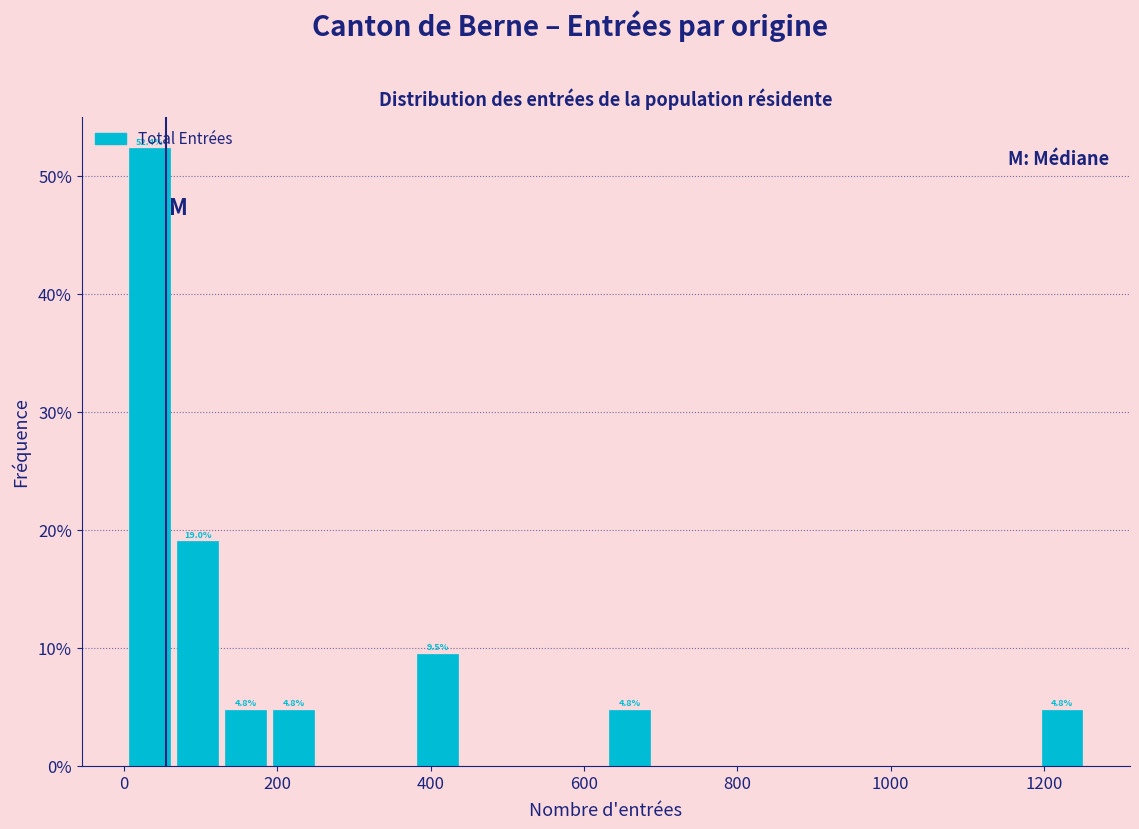

Read against the x-axis, roughly where is the centre of the tallest bar?

40